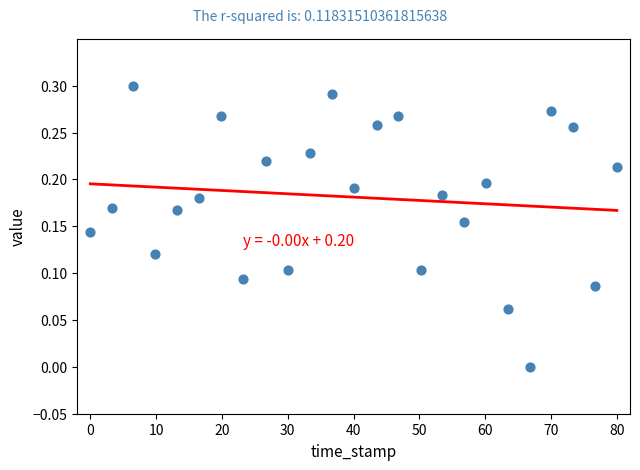

What is the range of X values (max minus min)?

80.0